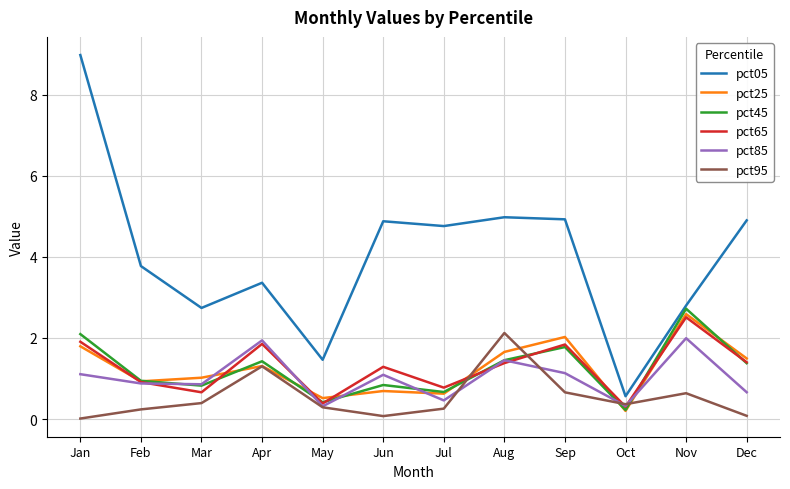

Between Jun and Aug, which series saw the biggest shift?

pct95